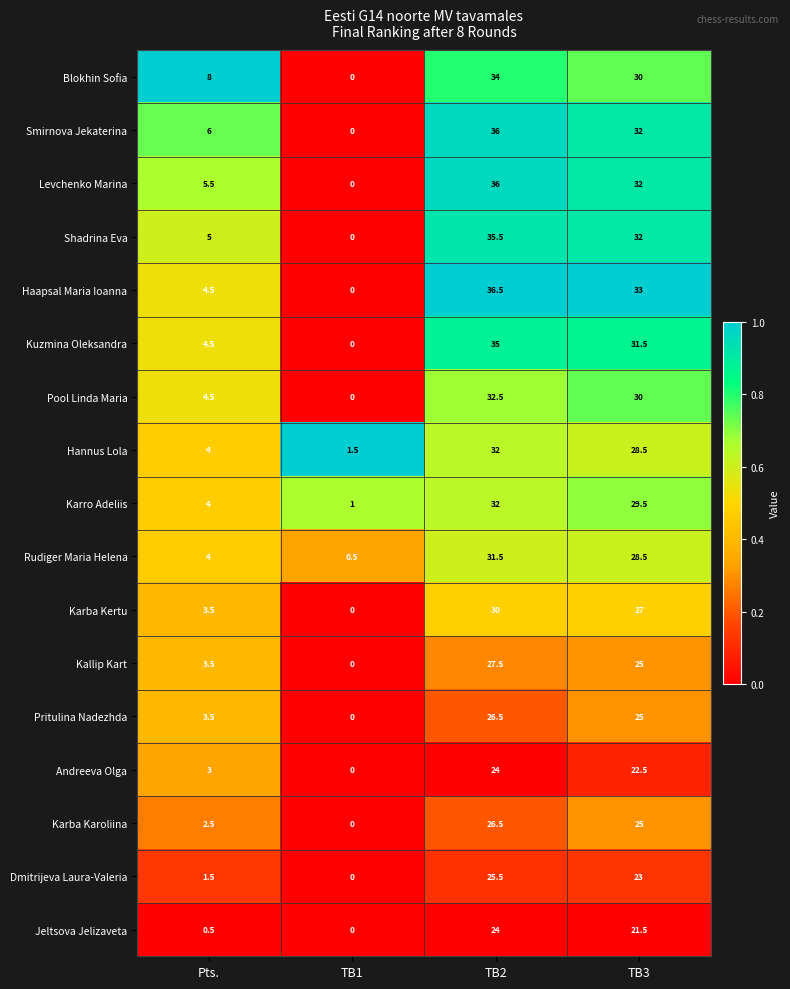

The value of Karro Adeliis at TB3 is 49.8. True or false?

False